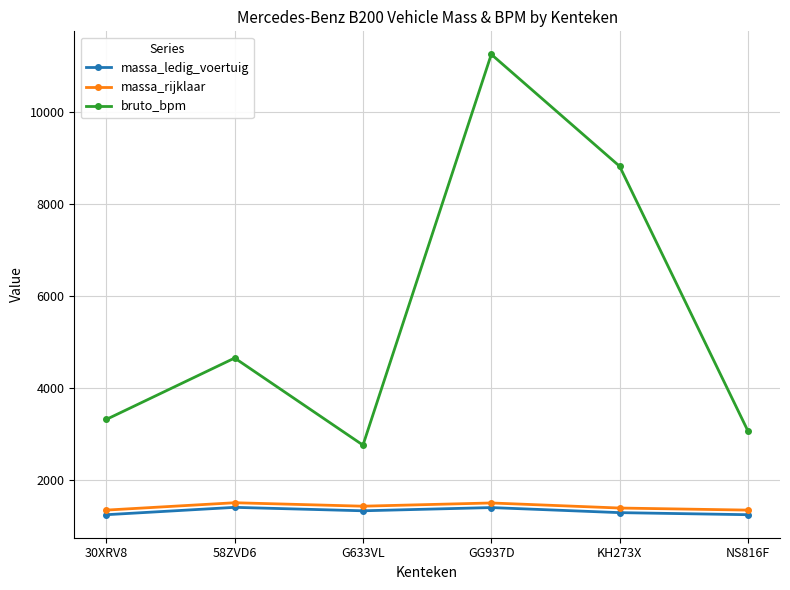

What is the minimum value for massa_rijklaar?

1345